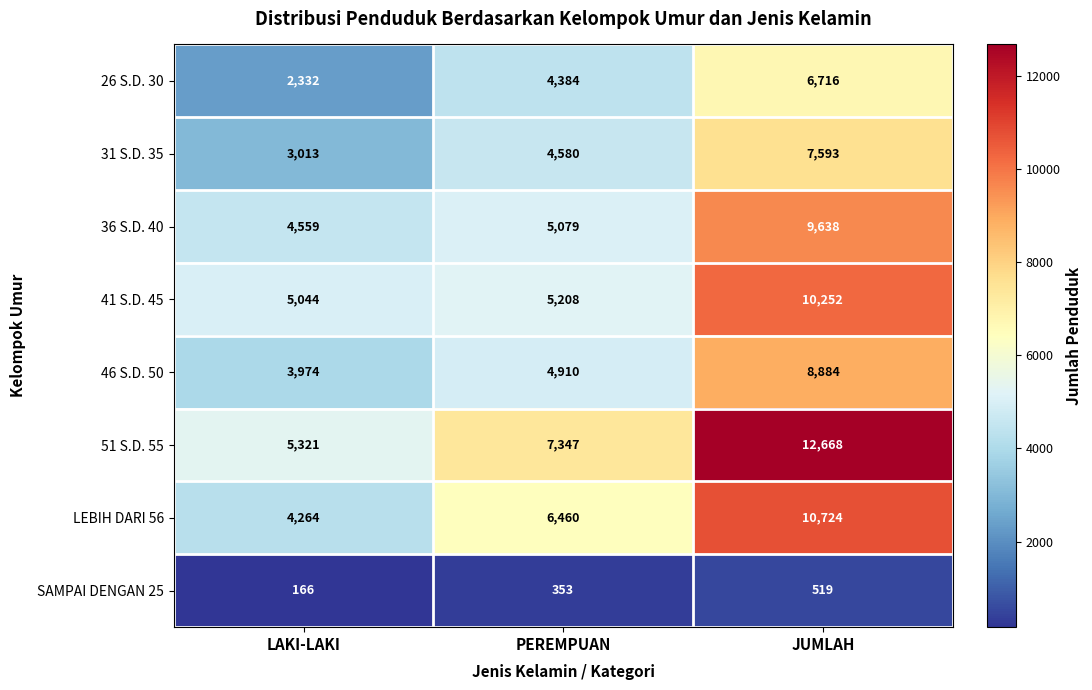

What is the sum of the LEBIH DARI 56 values at LAKI-LAKI and PEREMPUAN?

10724